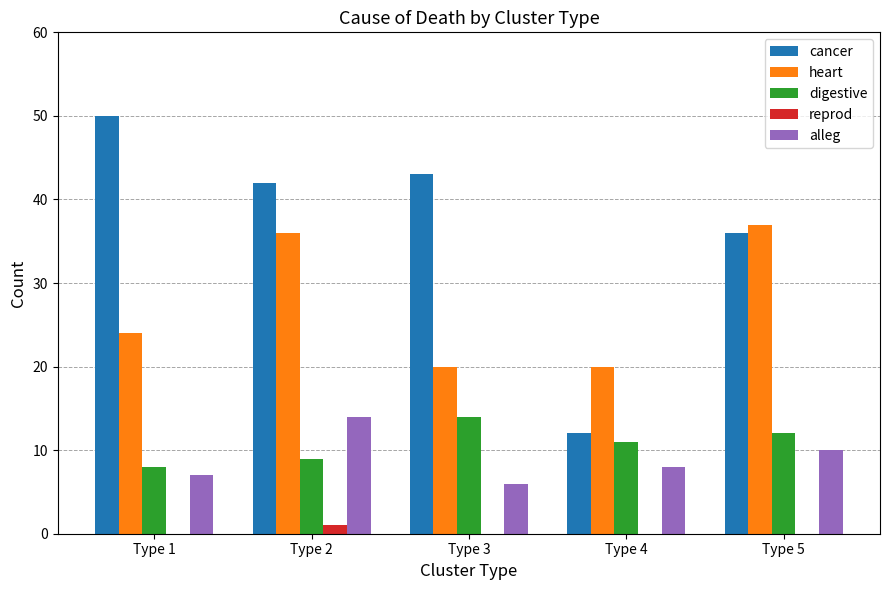

The value of digestive at Type 4 is 11. True or false?

True